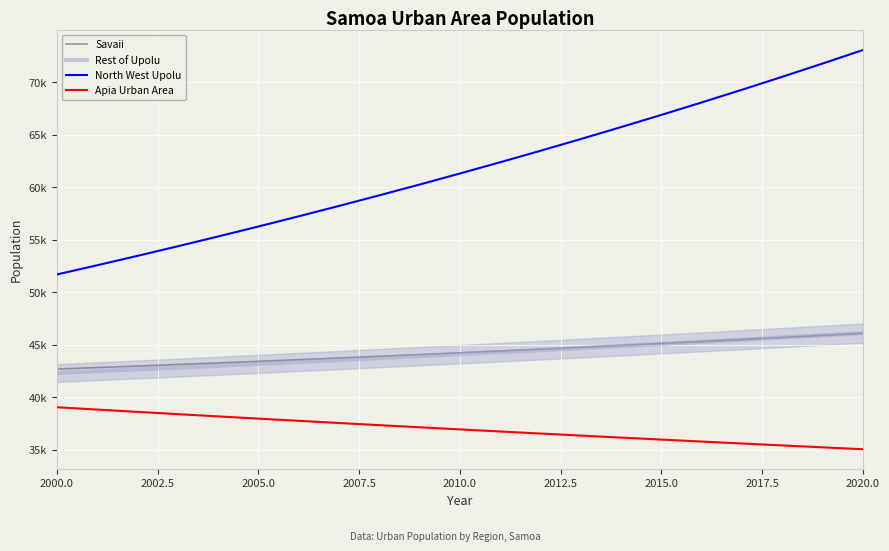

True or false: Savaii and North West Upolu cross at least once.

False